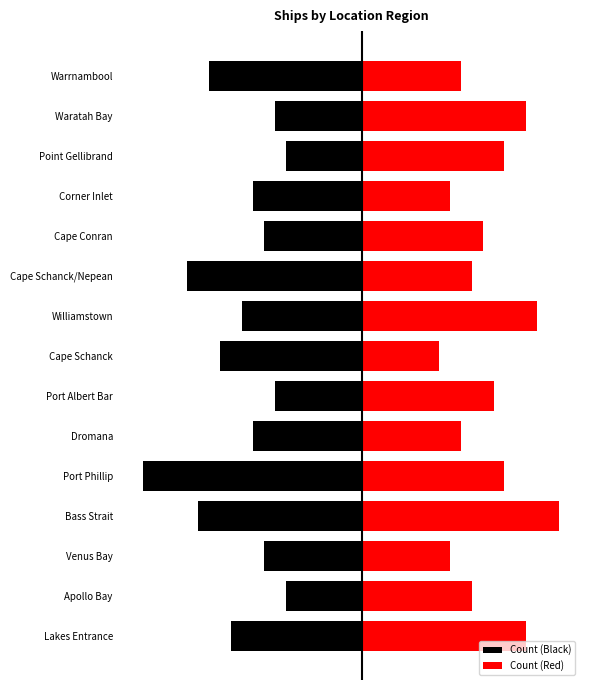

The Count (Black) series shows -0.7 at Point Gellibrand. True or false?

True